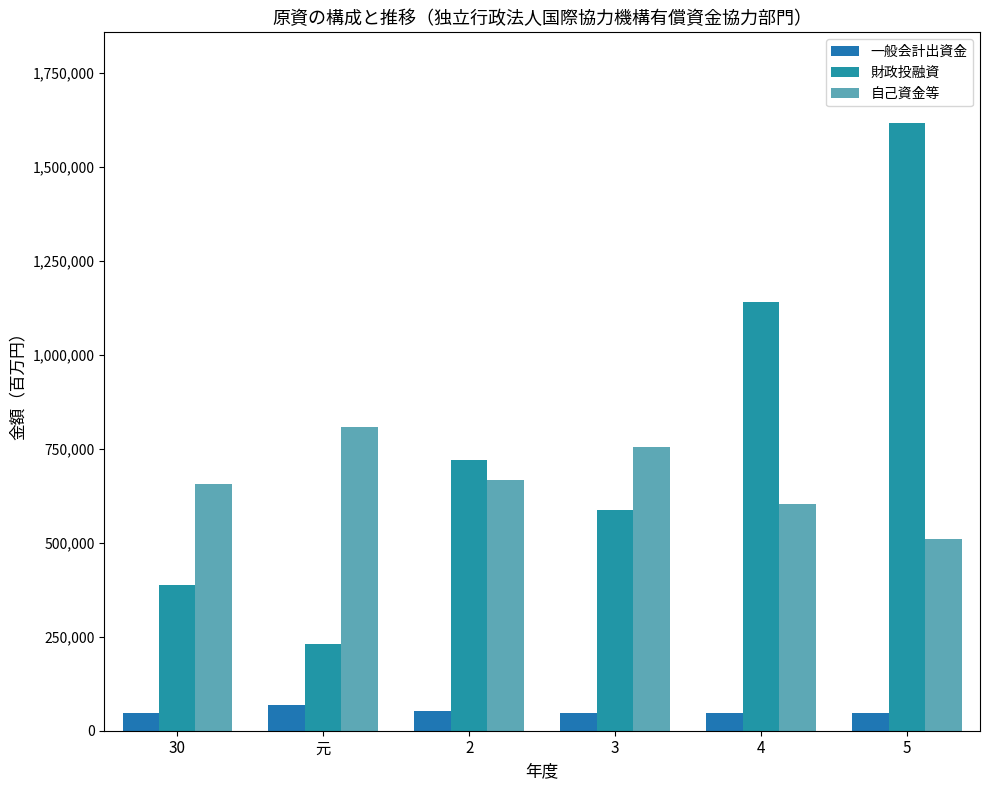

How many data points in 一般会計出資金 are less than 47840?

3